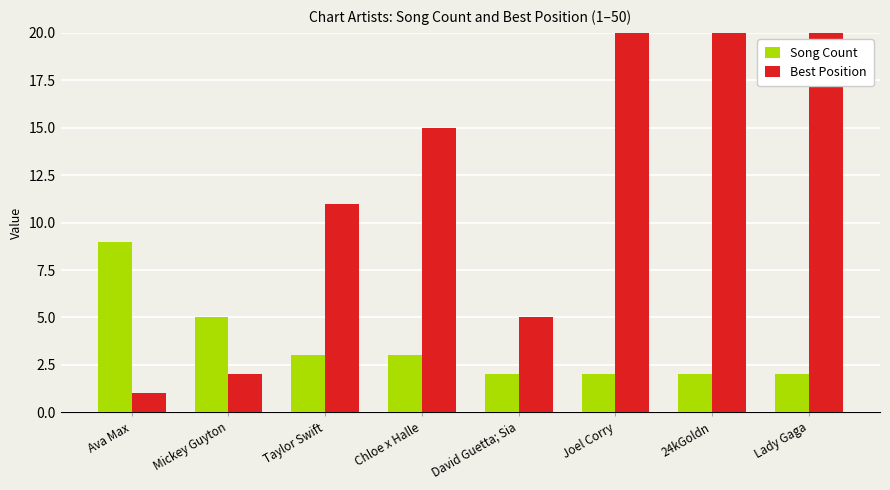

Reading left to right, transcribe all the data shown in this chart.

Song Count: Ava Max=9	Mickey Guyton=5	Taylor Swift=3	Chloe x Halle=3	David Guetta; Sia=2	Joel Corry=2	24kGoldn=2	Lady Gaga=2
Best Position: Ava Max=1	Mickey Guyton=2	Taylor Swift=11	Chloe x Halle=15	David Guetta; Sia=5	Joel Corry=21	24kGoldn=38	Lady Gaga=36